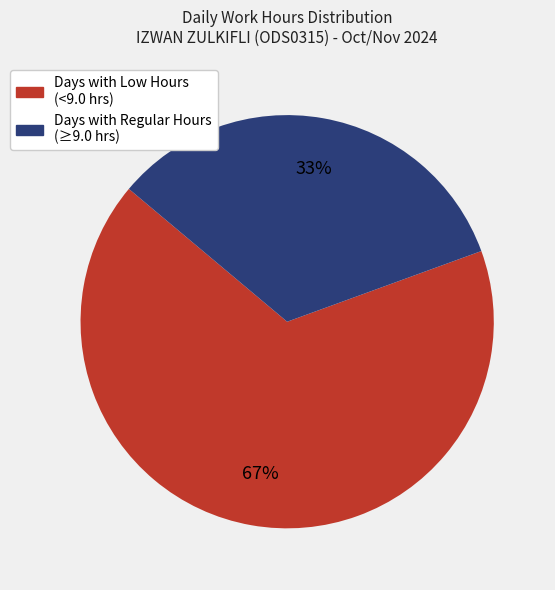

To the nearest percent, what is the average slice percentage?

50%